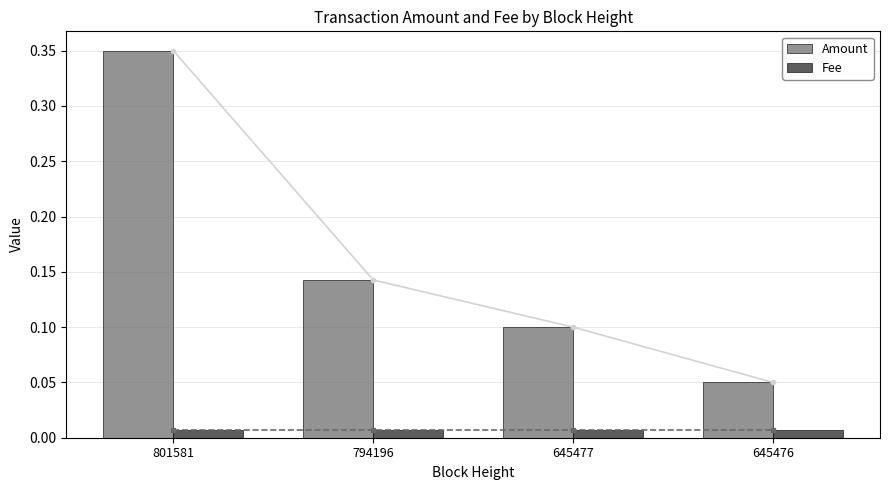

Which series has the largest total across all categories?

Amount